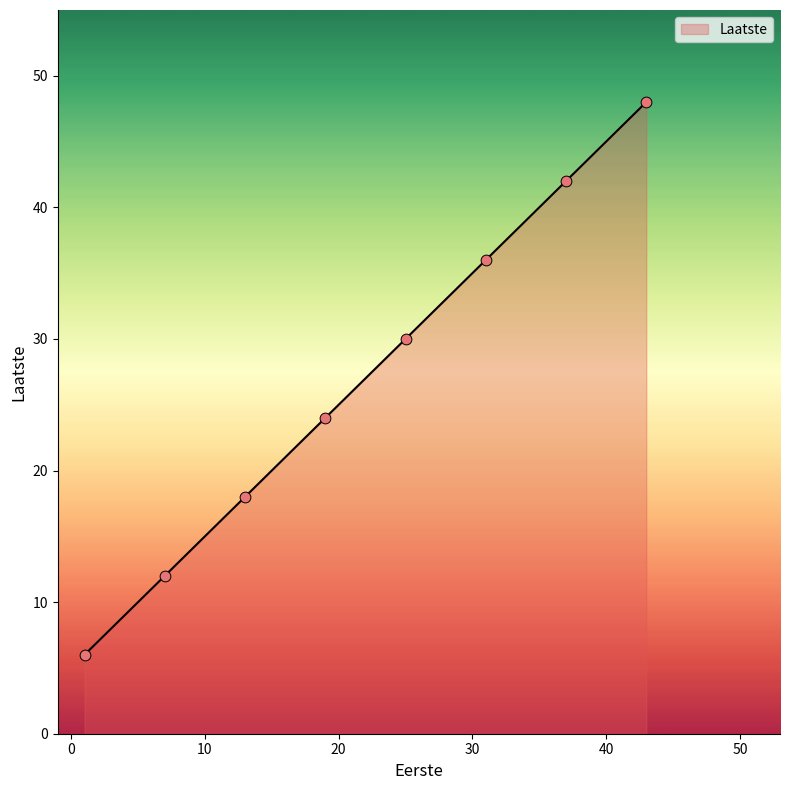

True or false: there are more than 1 points higher than both neighbors.

False